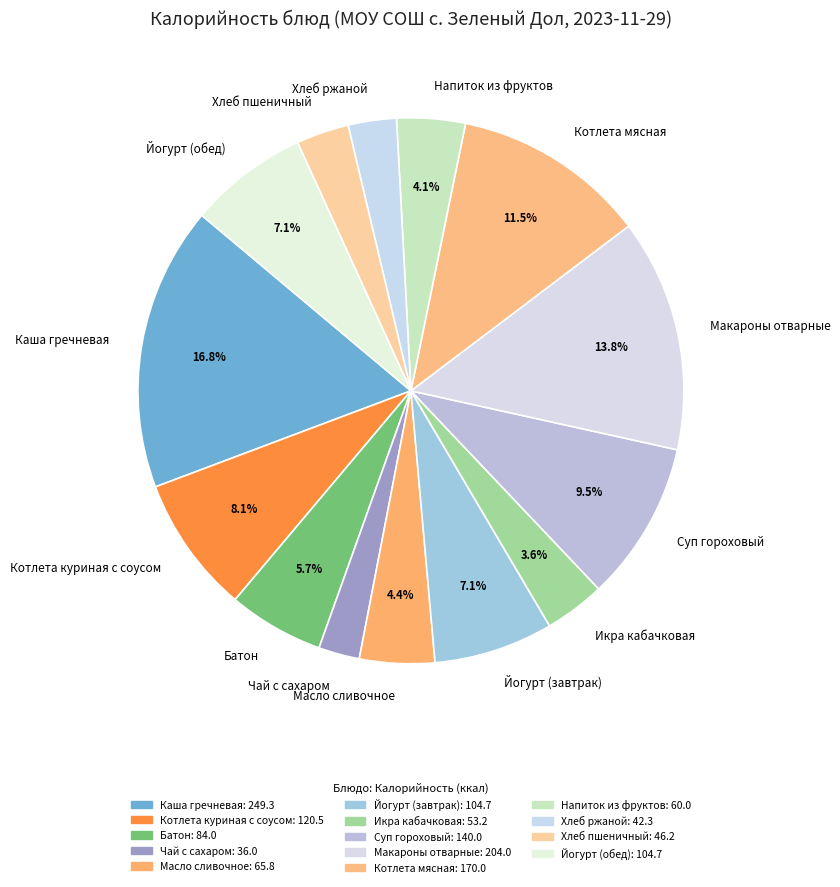

Between Хлеб ржаной and Суп гороховый, which is larger?

Суп гороховый